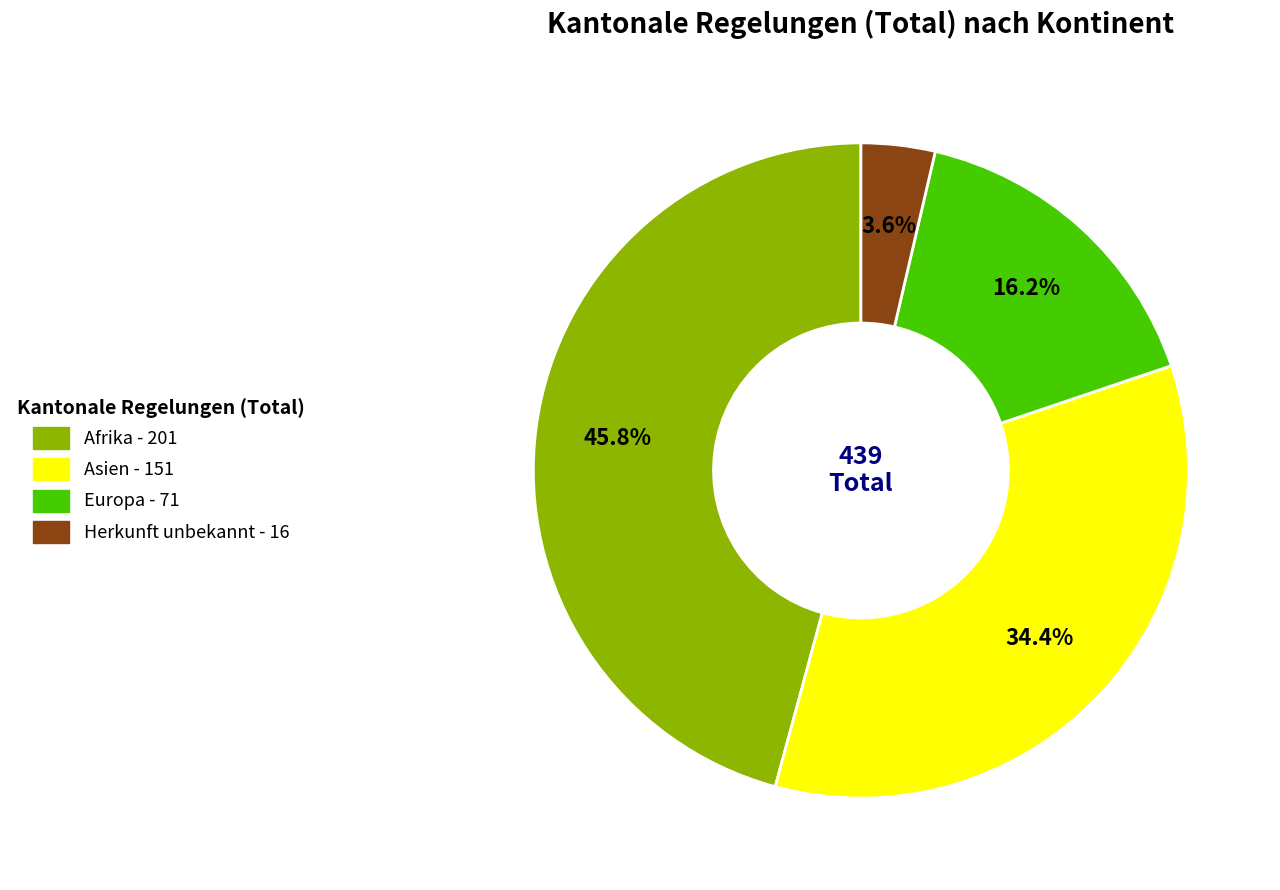

Is there a majority slice in this chart?

No